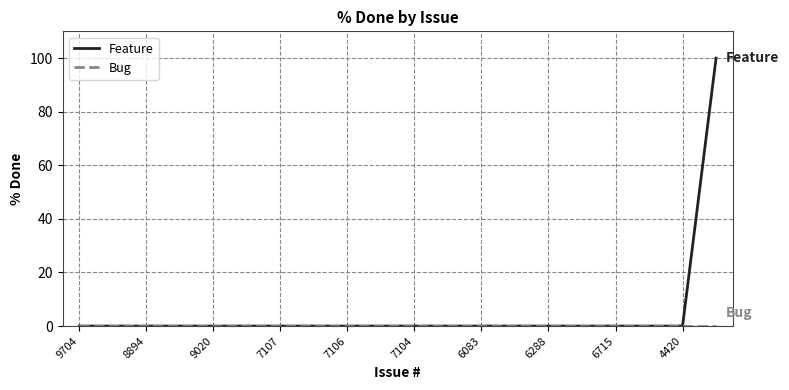

Which series has the widest spread of values?

Feature